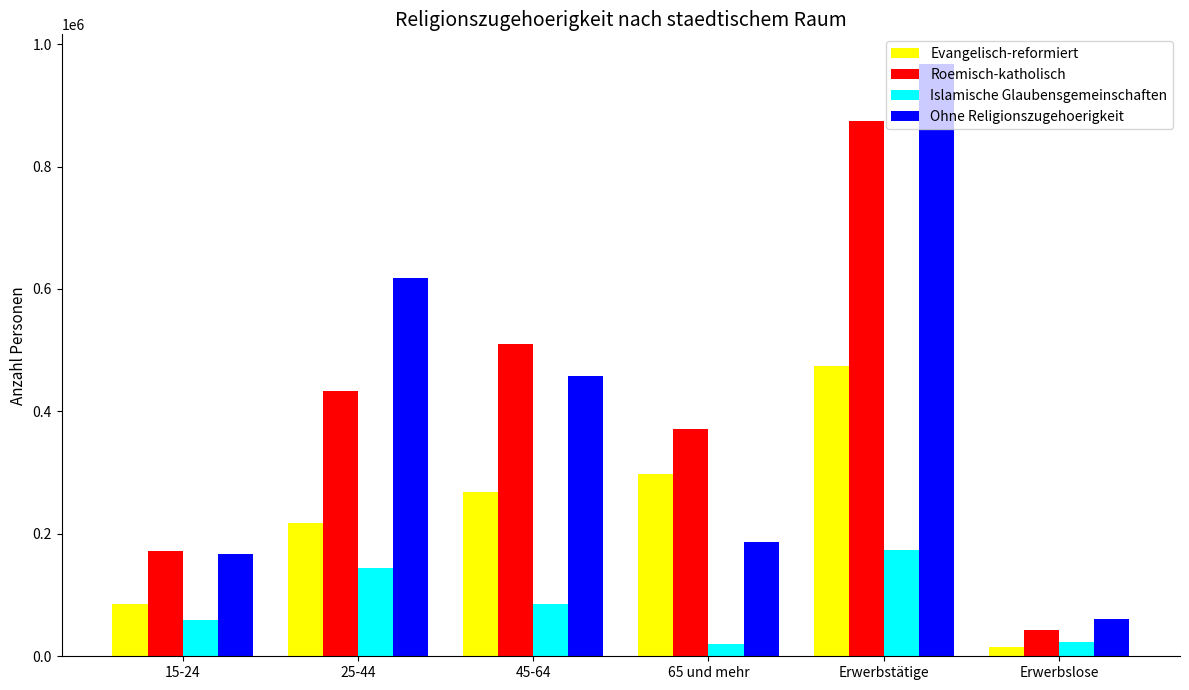

At how many categories does at least one series exceed 528412?

2